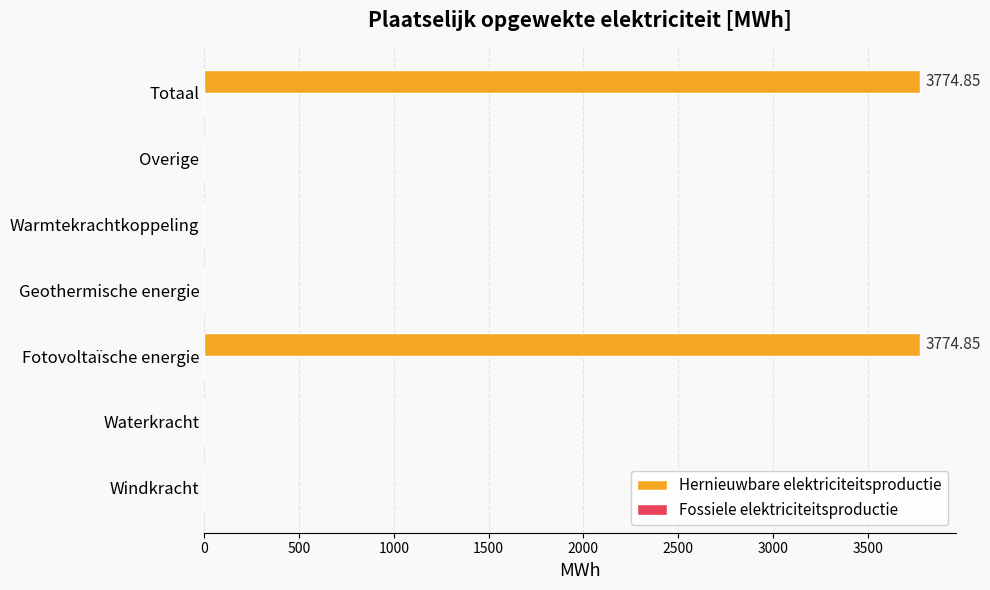

What is the change in value from Warmtekrachtkoppeling to Totaal?

+3774.9